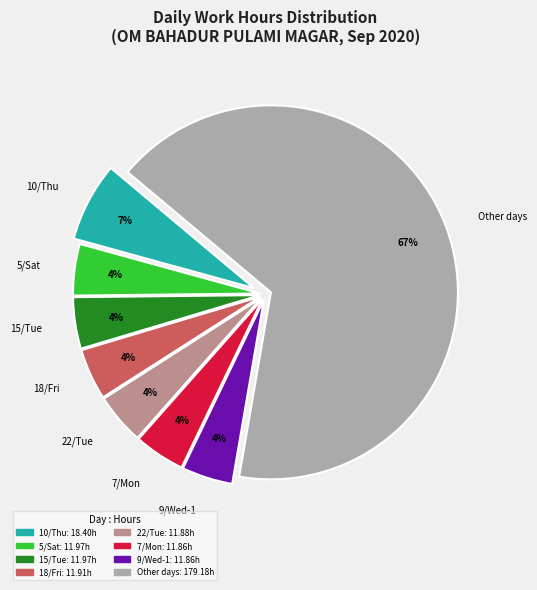

True or false: 10/Thu accounts for 7% of the total.

True